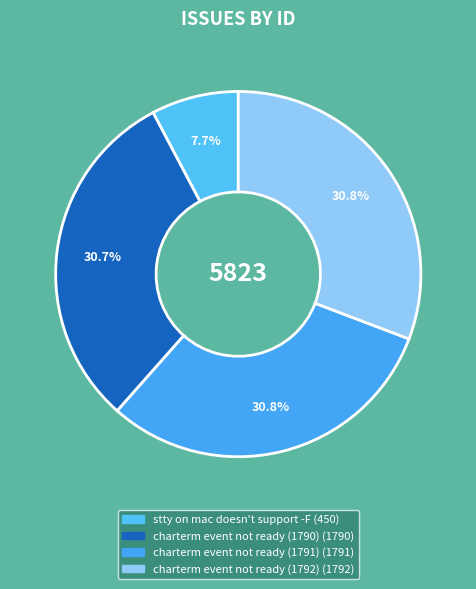

To the nearest percent, what is the average slice percentage?

25%